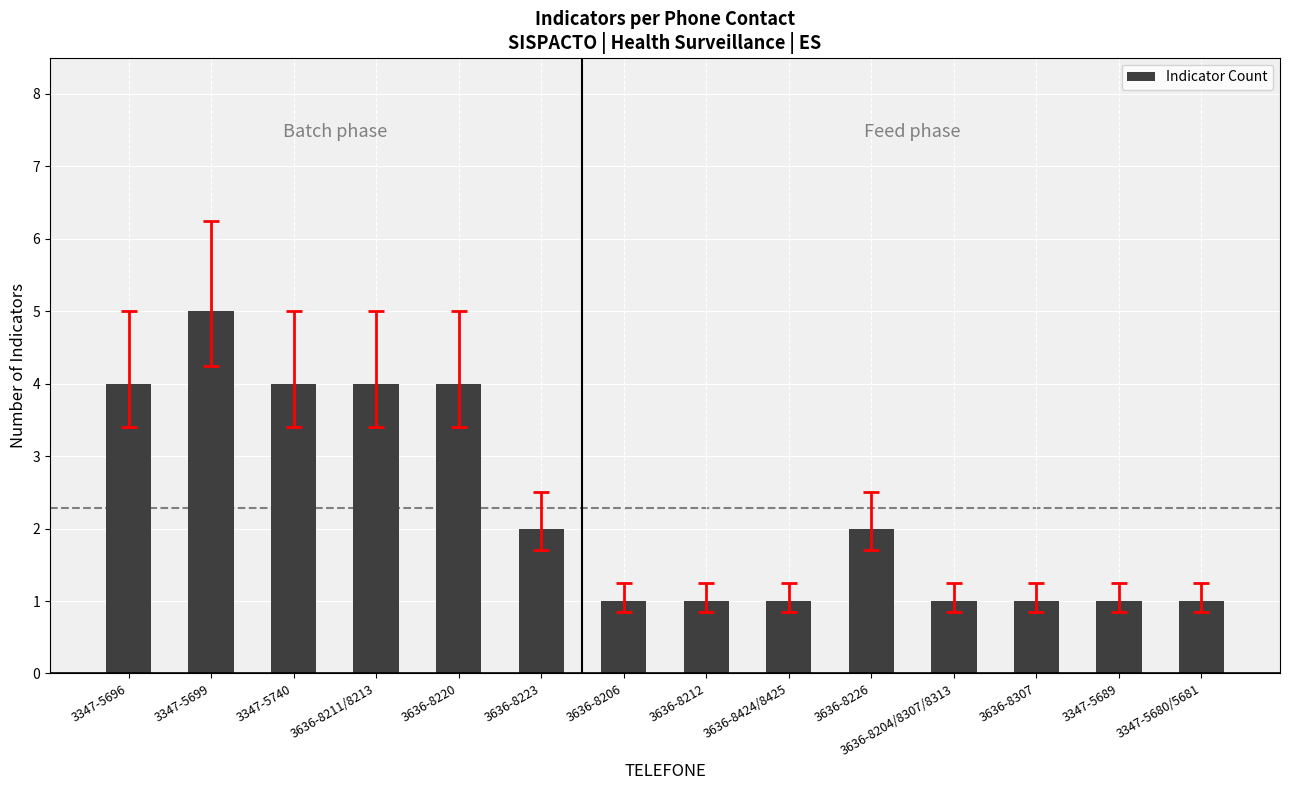

What is the maximum value shown in the chart?

5